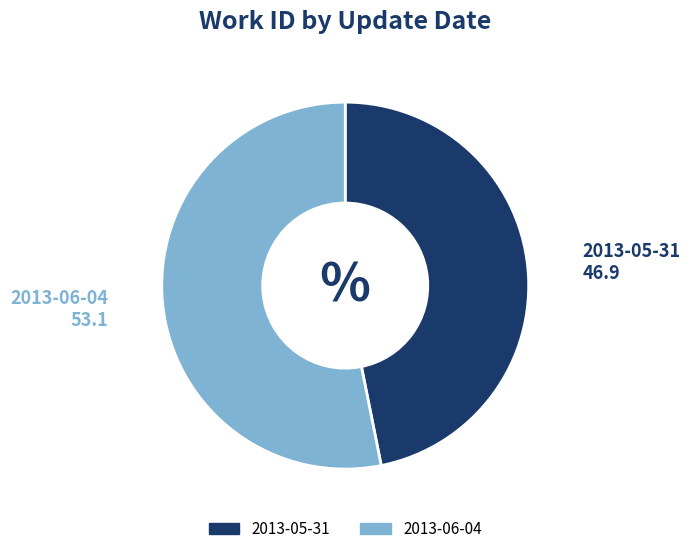

Is there any slice that represents more than half of the pie?

Yes